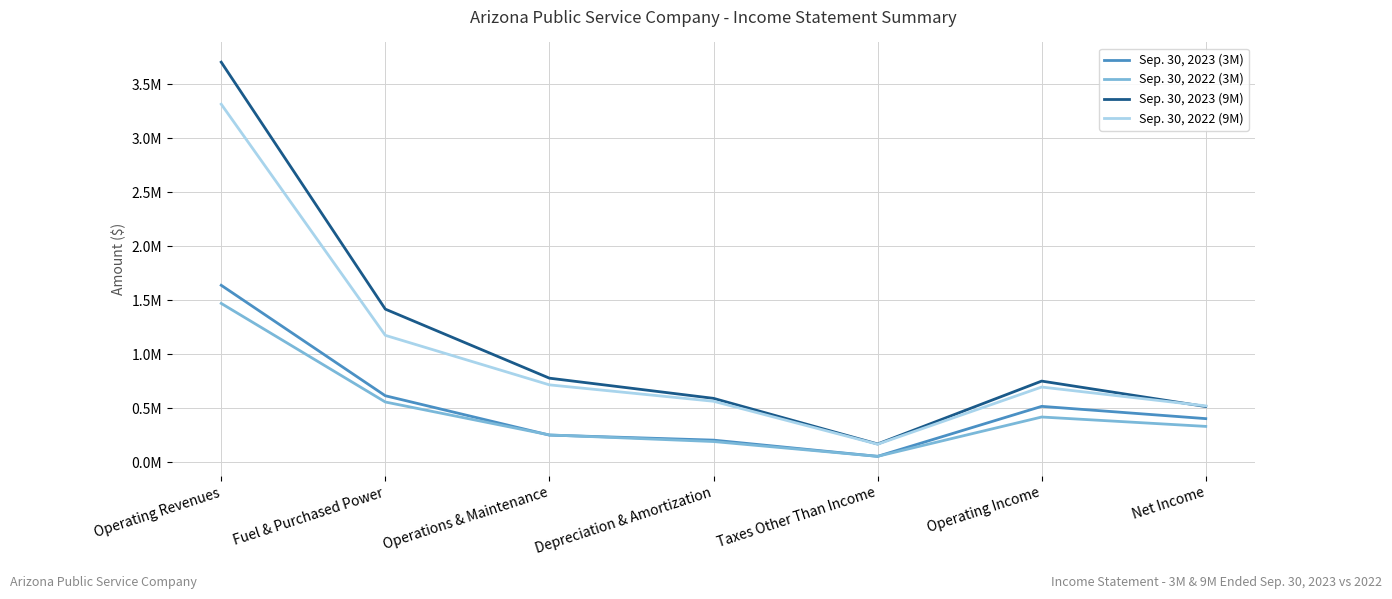

True or false: Sep. 30, 2022 (3M) and Sep. 30, 2023 (9M) cross at least once.

False